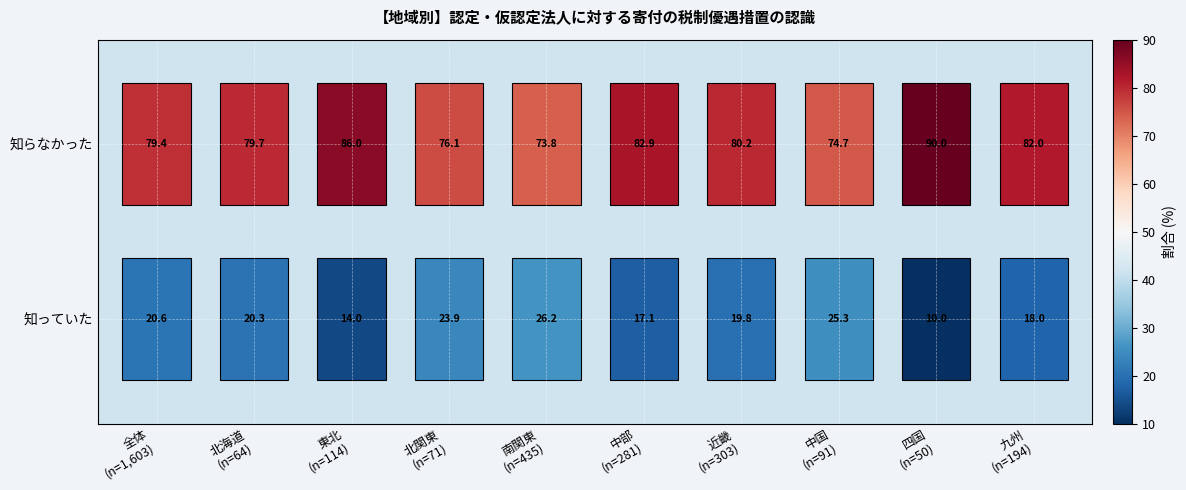

Rank the series by their average value, from lowest to highest.

知っていた, 知らなかった